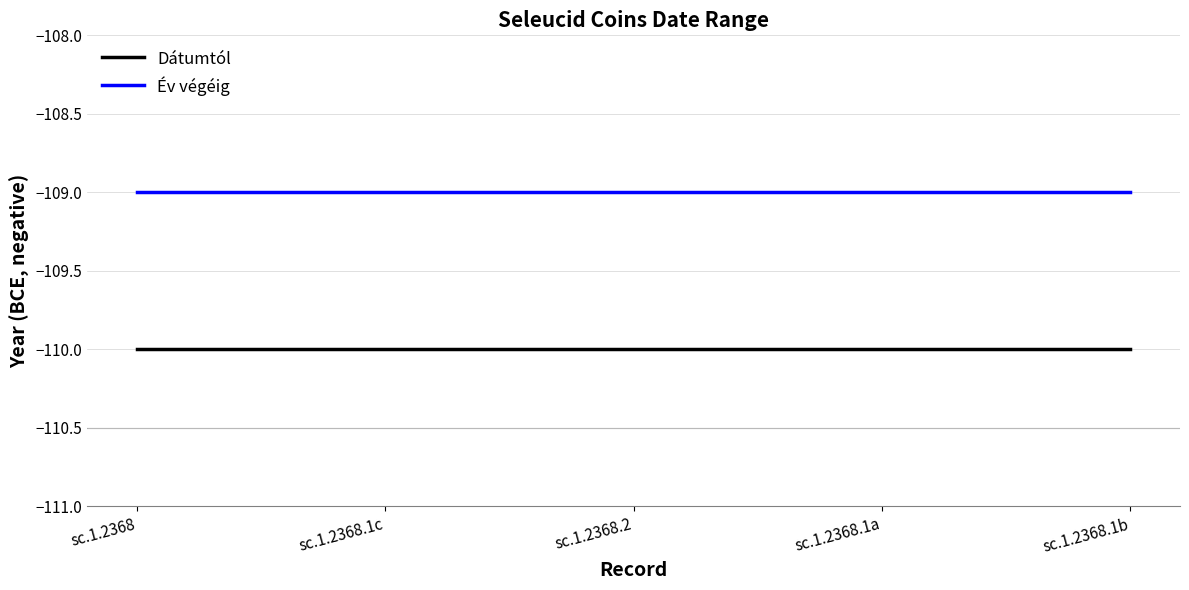

True or false: Év végéig and Dátumtól intersect in this chart.

False